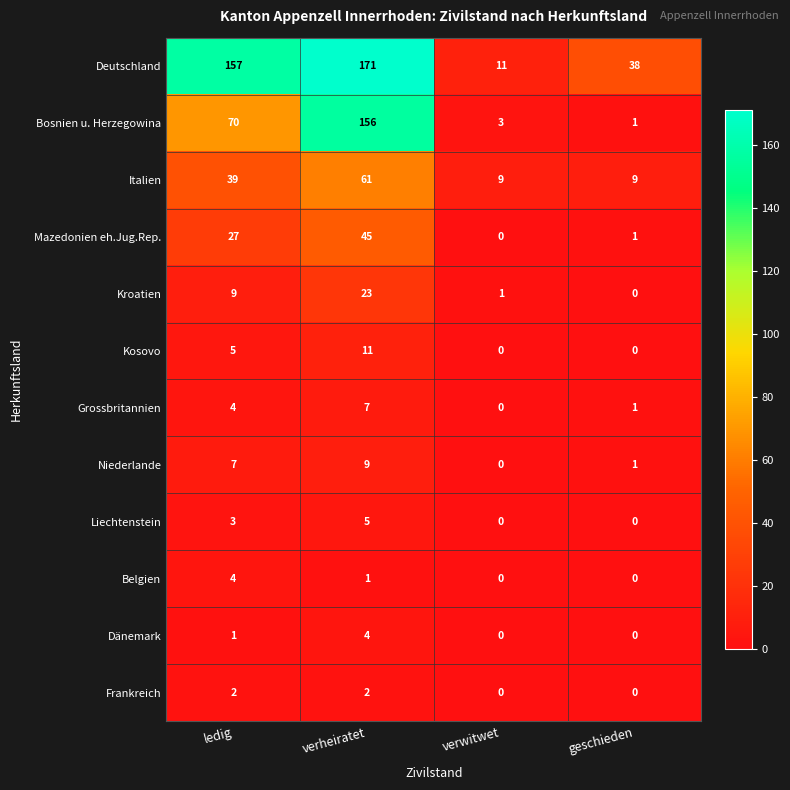

What is the approximate value of Italien at geschieden?

9